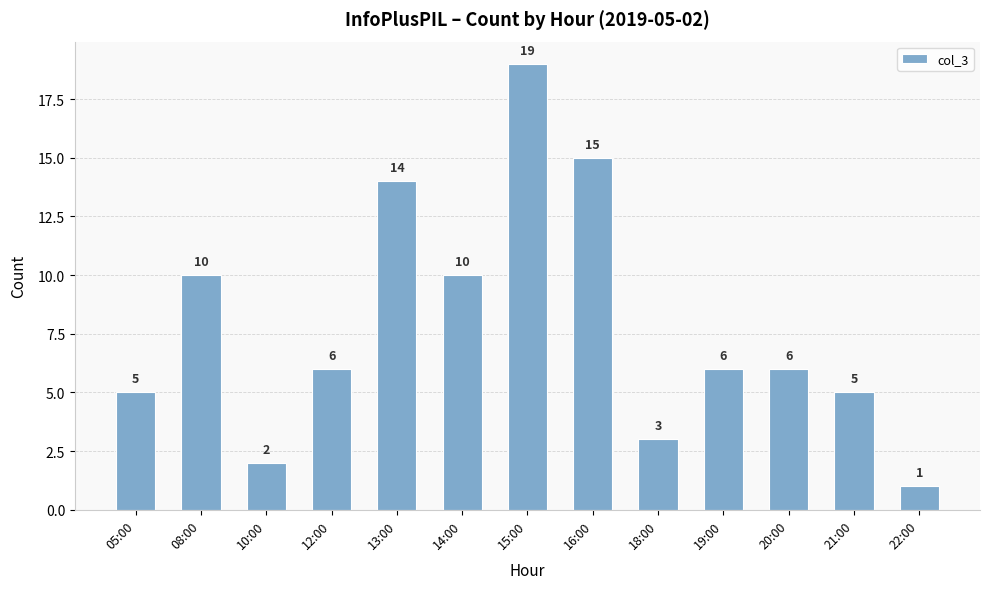

Reading right to left, what are all the values shown in this chart?

22:00=1	21:00=5	20:00=6	19:00=6	18:00=3	16:00=15	15:00=19	14:00=10	13:00=14	12:00=6	10:00=2	08:00=10	05:00=5